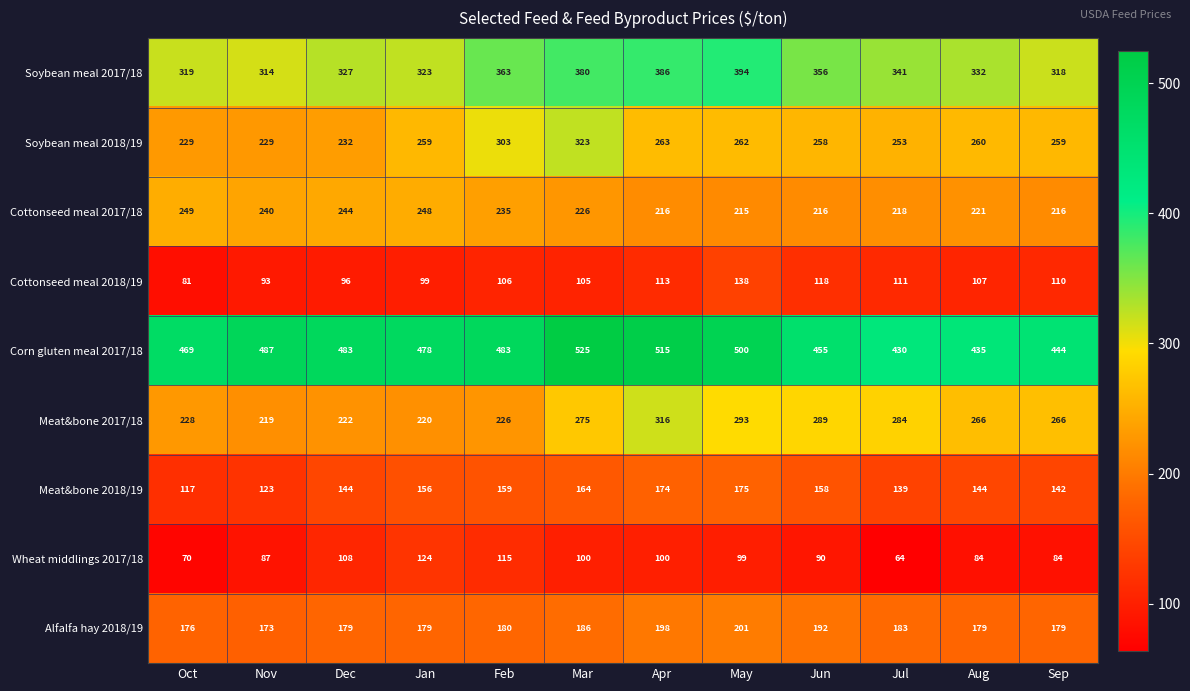

What is the difference between the maximum and minimum values in the Meat&bone 2018/19 series?

58